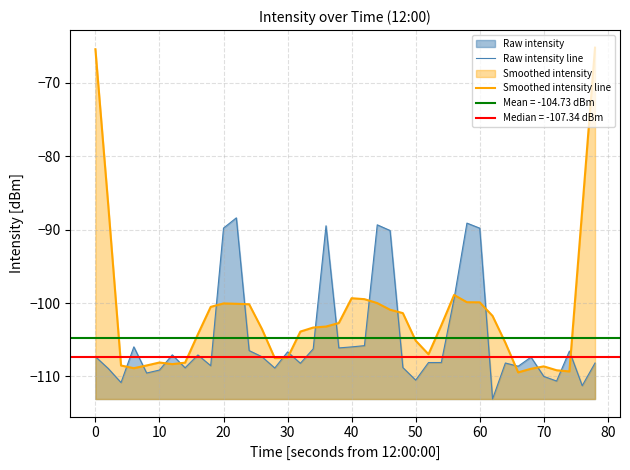

After their last crossing, which series has the higher values: Smoothed intensity line or Raw intensity line?

Smoothed intensity line